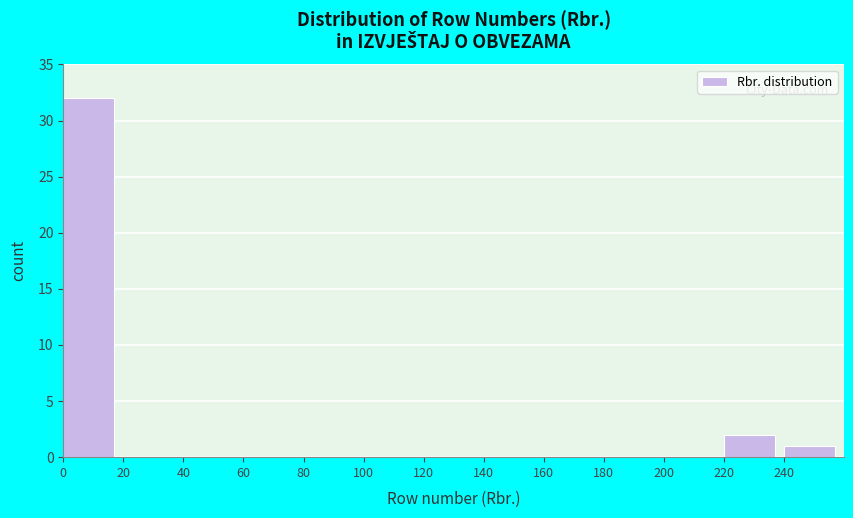

Reading left to right, list every bar in this chart as the range it spans on the x-axis followed by its height. The values are not printed on the chart, so give them approximately, as read against the axis.

0 to 20: 32
20 to 40: 0
40 to 60: 0
60 to 80: 0
80 to 100: 0
100 to 120: 0
120 to 140: 0
140 to 160: 0
160 to 180: 0
180 to 200: 0
200 to 220: 0
220 to 240: 2
240 to 260: 1